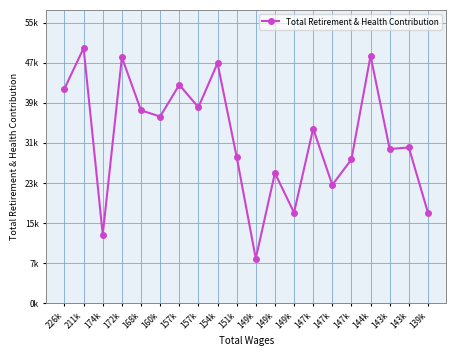

What is the sum of all values?

660198